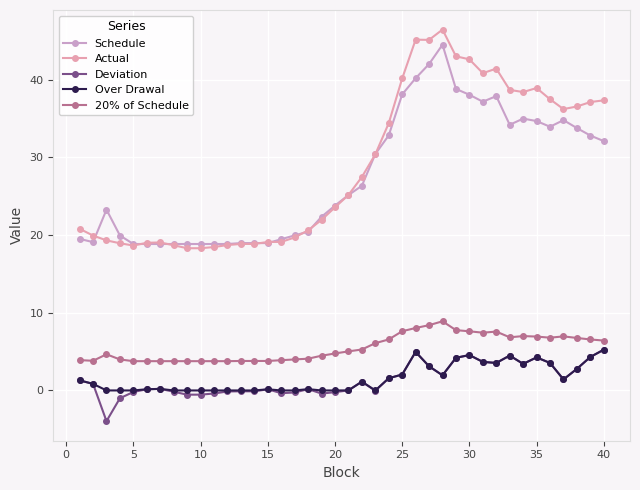

Does the chart display data point markers on the line(s)?

Yes